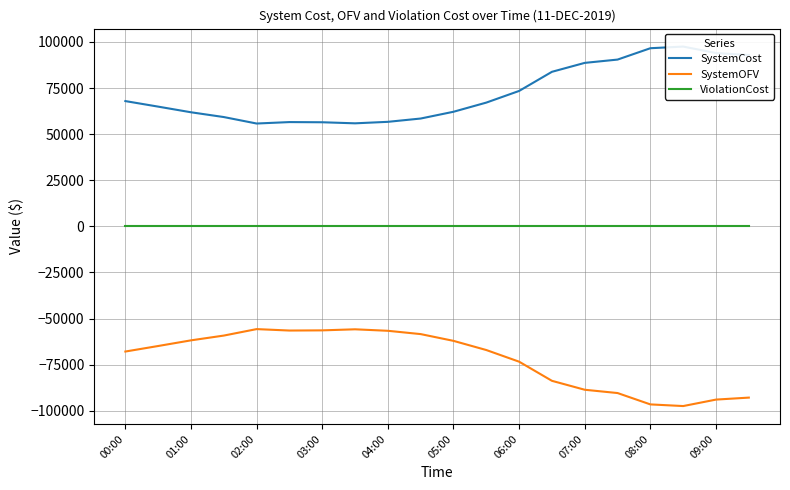

True or false: SystemOFV and ViolationCost cross at least once.

False